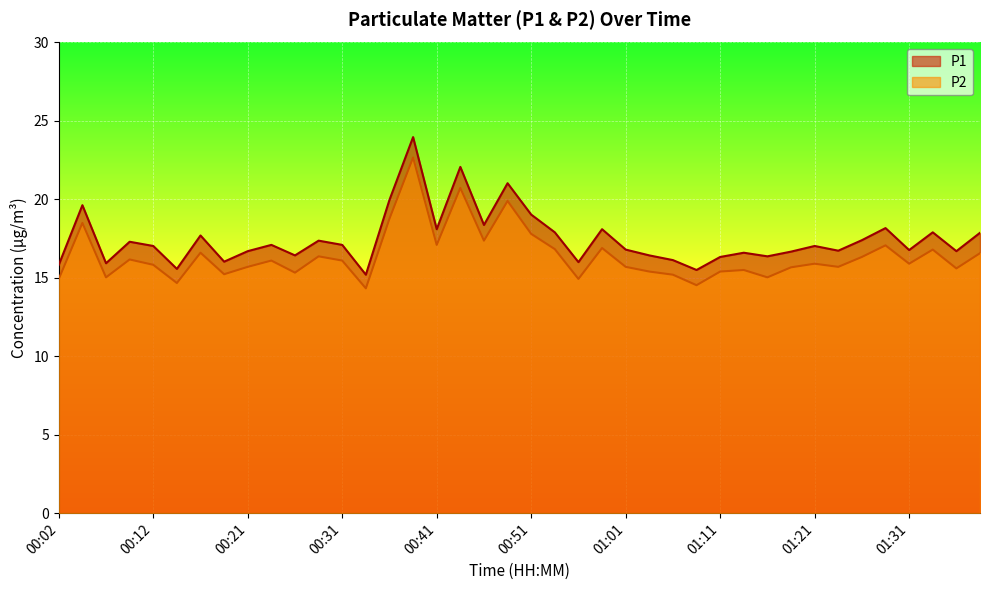

What position from the left is 01:36?

39